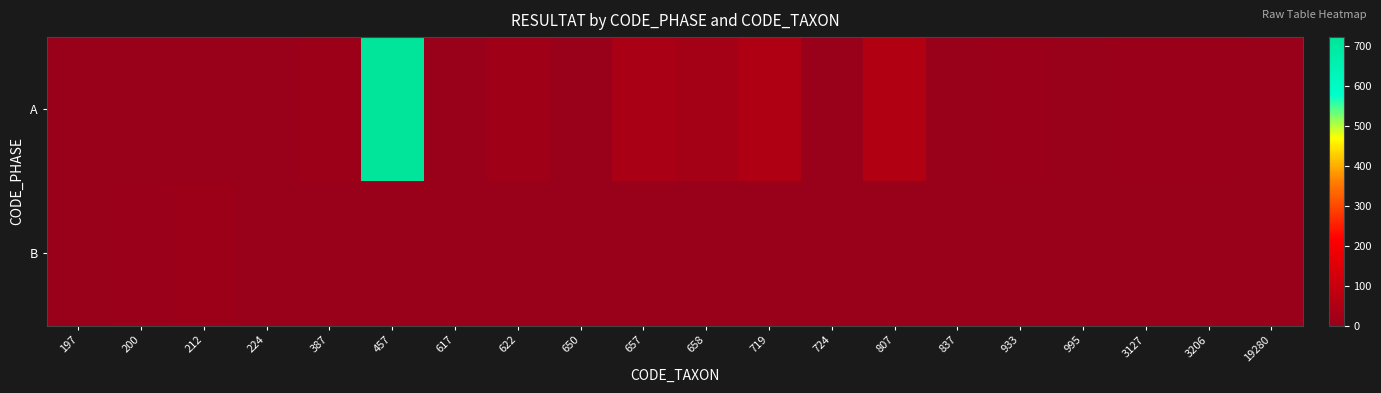

What is the difference between the highest and lowest values at 3206?

3